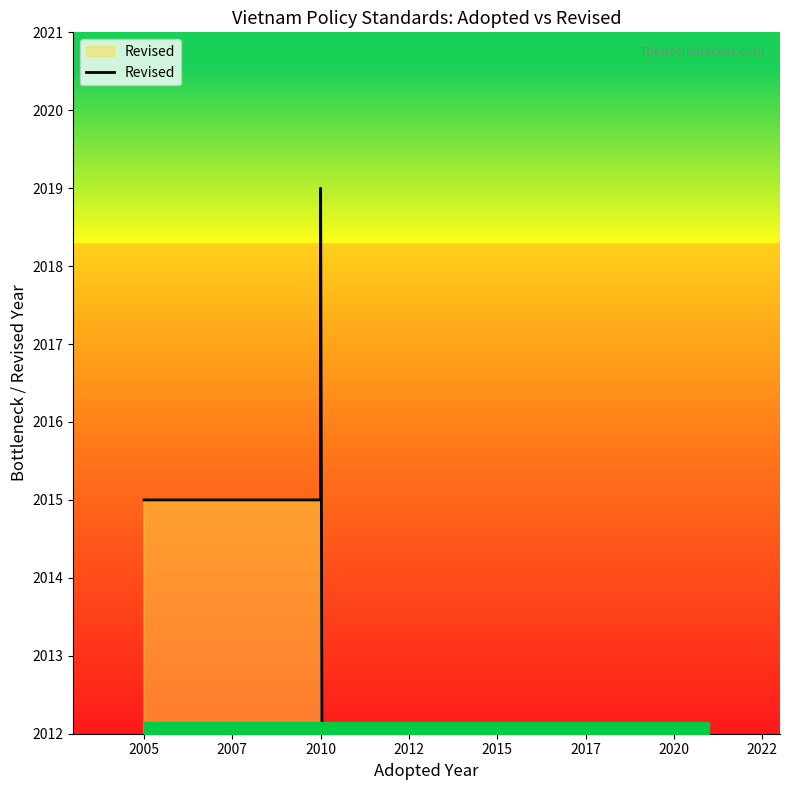

Reading left to right, list all the values displayed in this chart.

2015	2015	2019	0